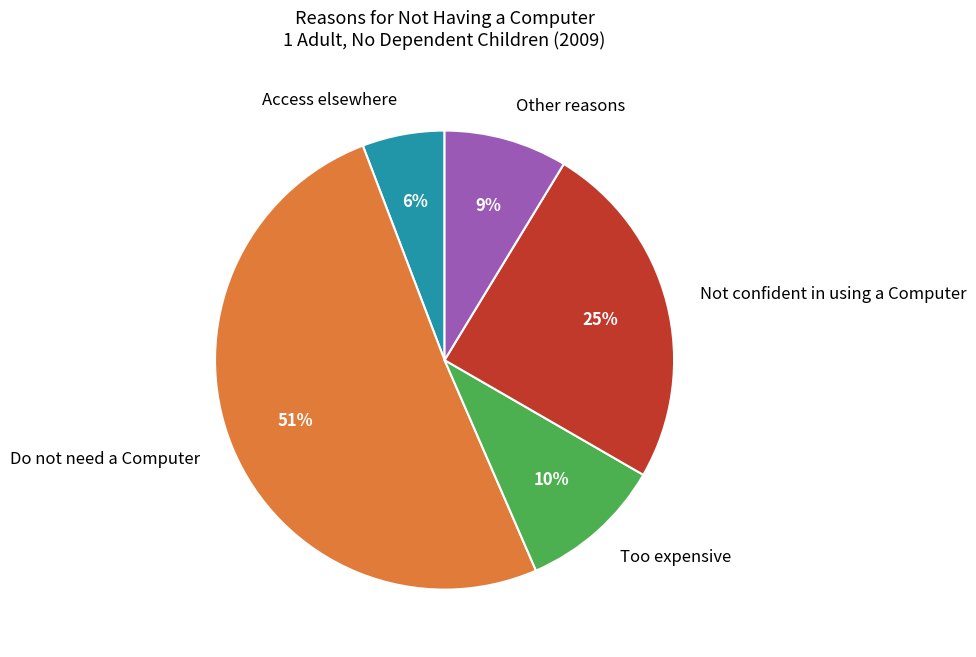

Do Access elsewhere and Not confident in using a Computer together represent more than half of the pie?

No